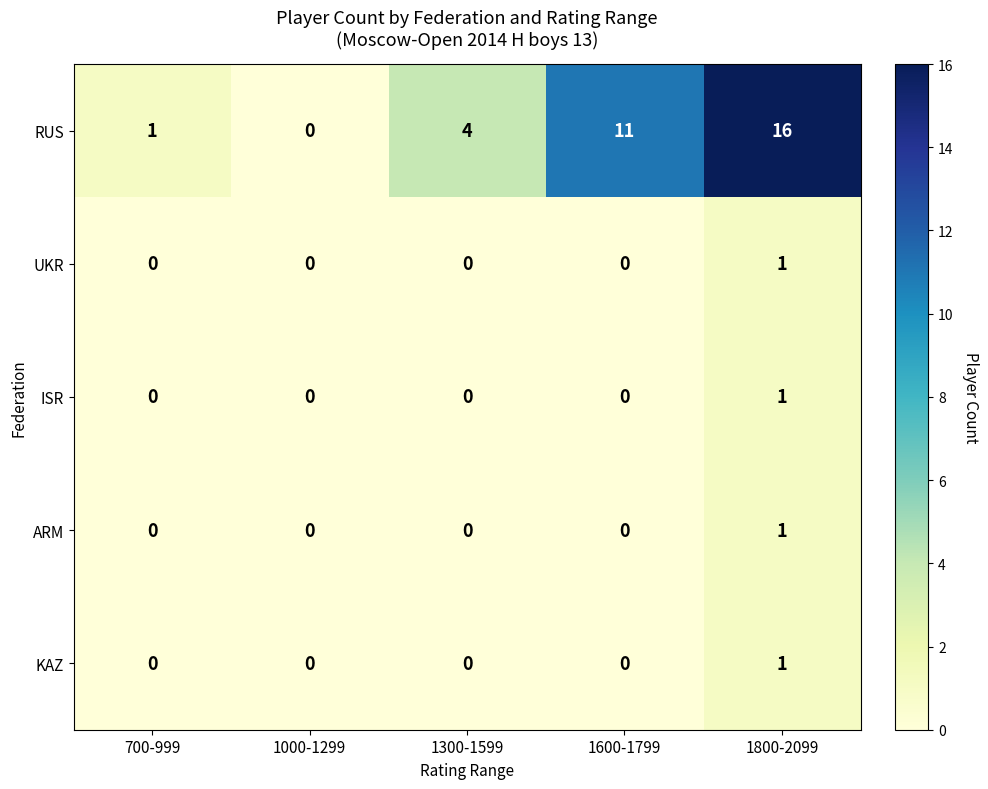

At which label does UKR reach its peak?

1800-2099